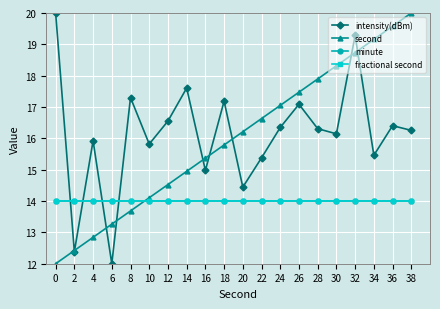

What is the total value across all series at 2?

52.8